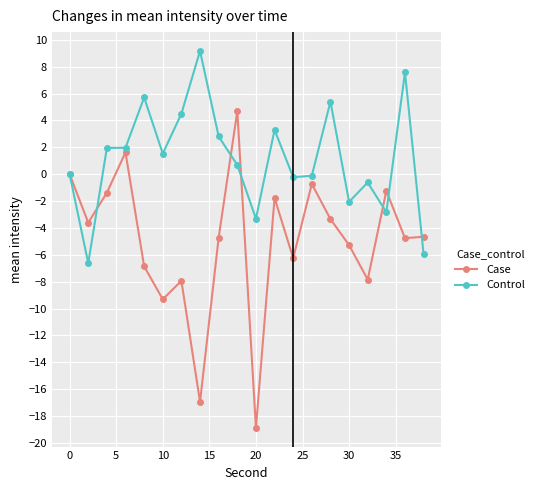

Which series has the widest spread of values?

Case